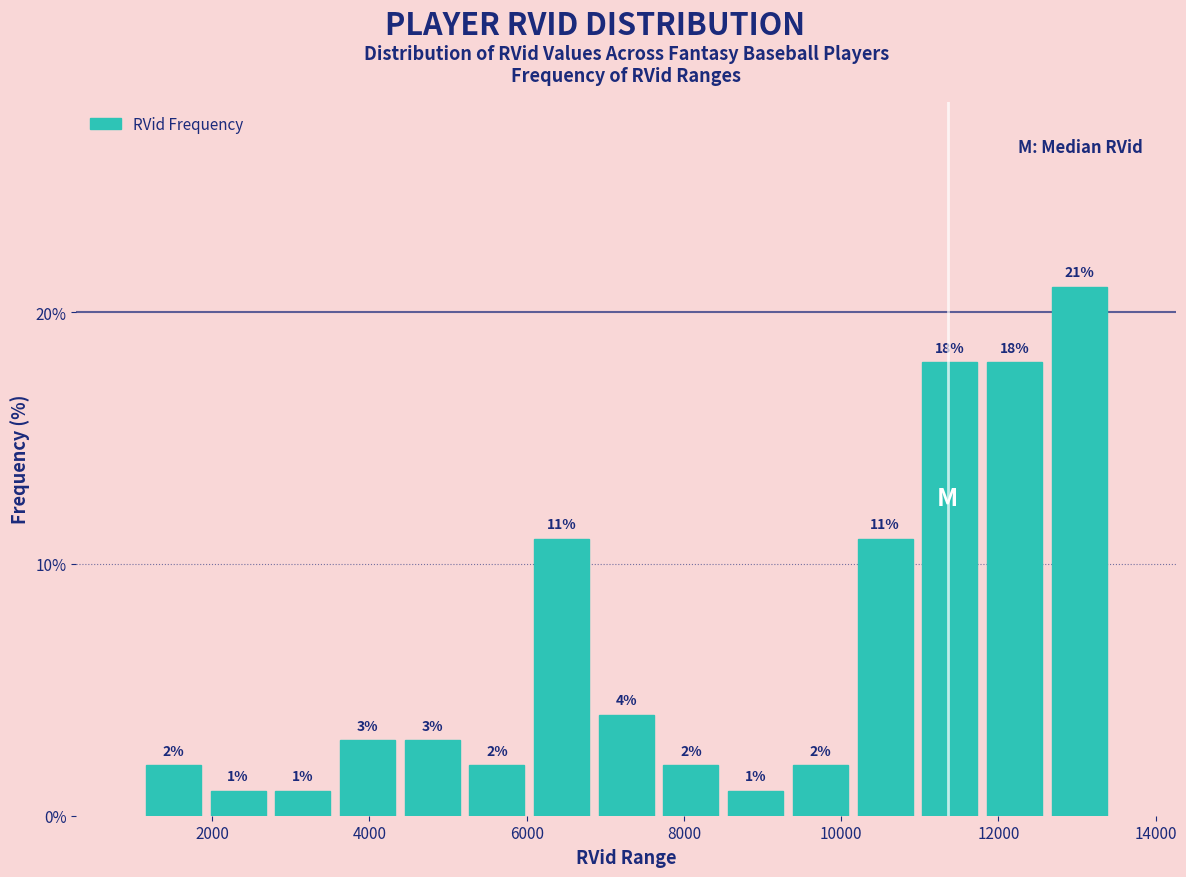

Which range on the x-axis has the tallest bar?

12600 to 13400